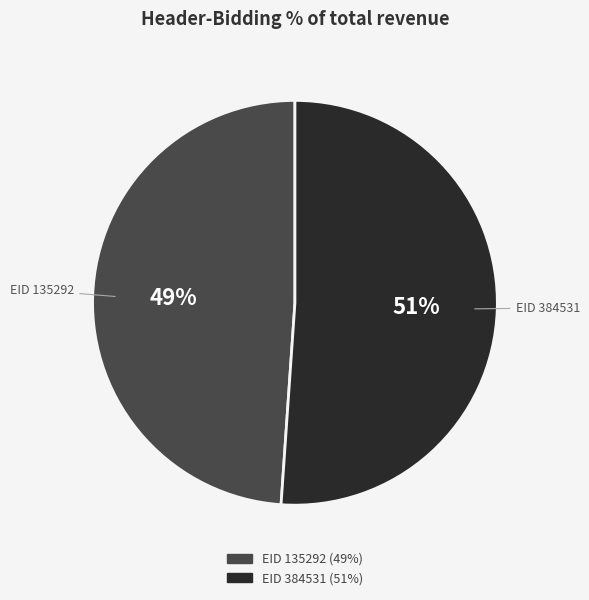

Is there a majority slice in this chart?

Yes